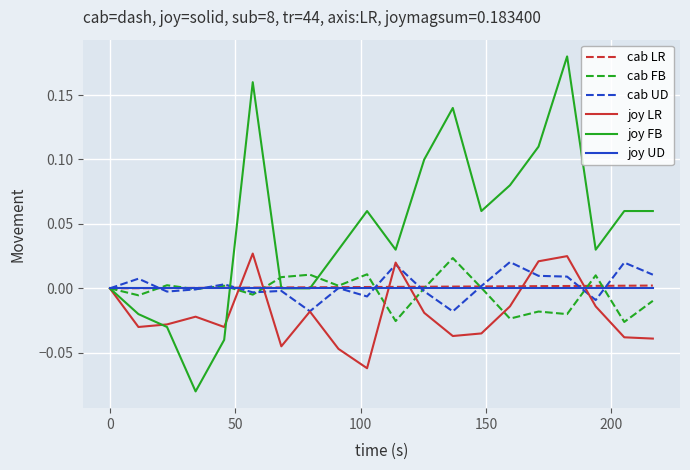

Which series has the largest total across all categories?

joy FB